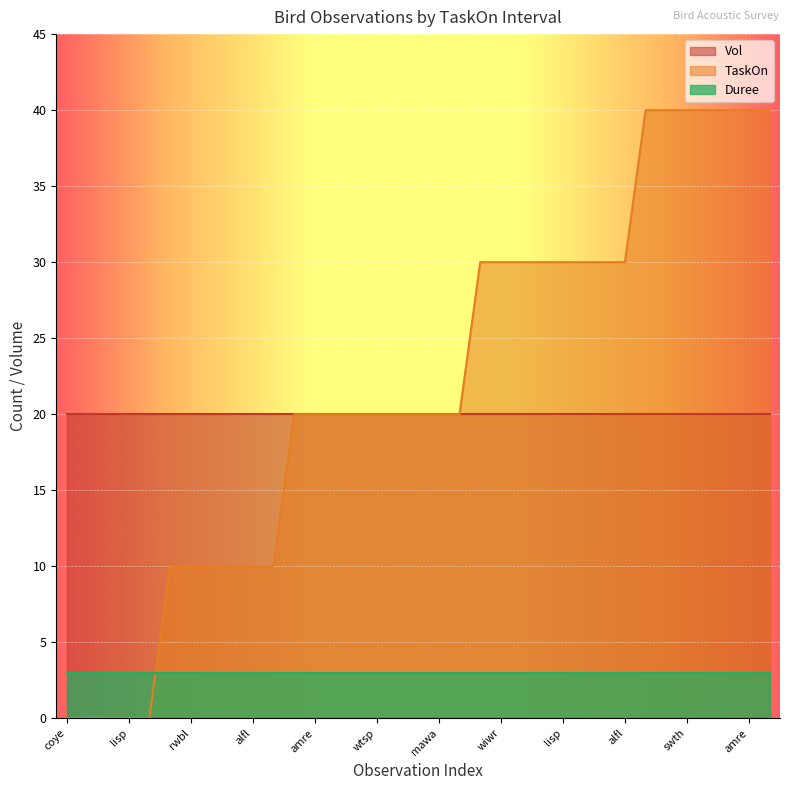

Which series ends up on top after the final intersection of Duree and TaskOn?

TaskOn